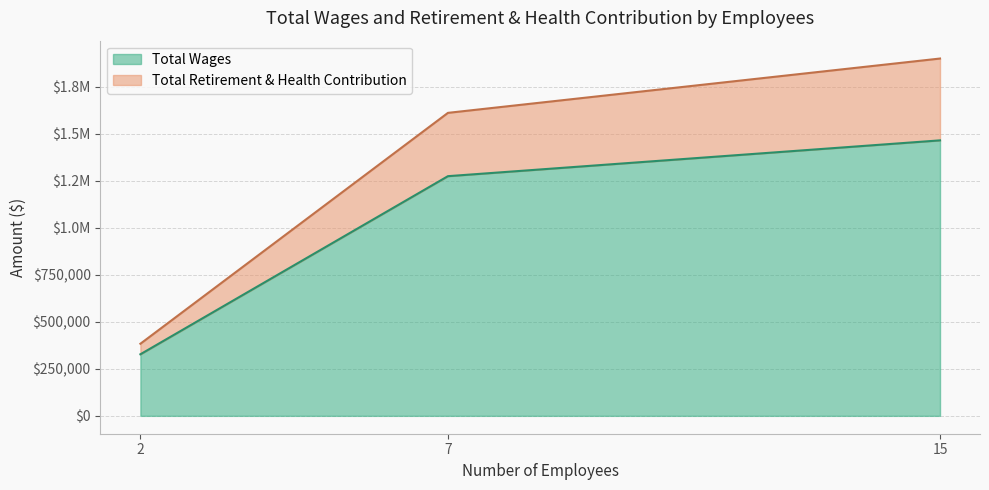

What are all the series names shown in the legend?

Total Wages, Total Retirement & Health Contribution